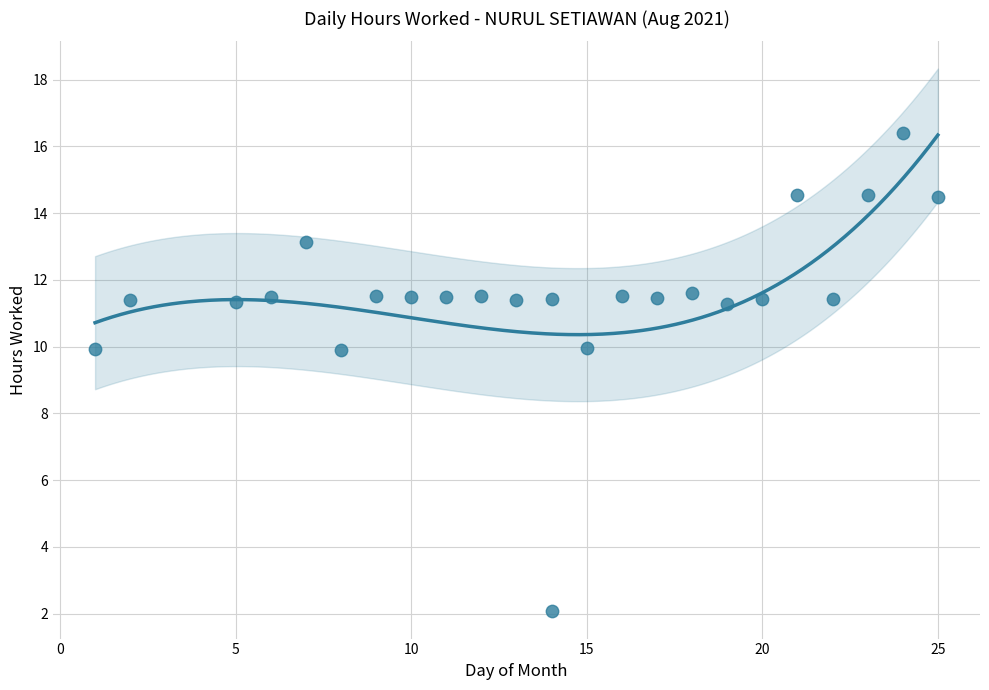

What is the range of Y values (max minus min)?

14.3